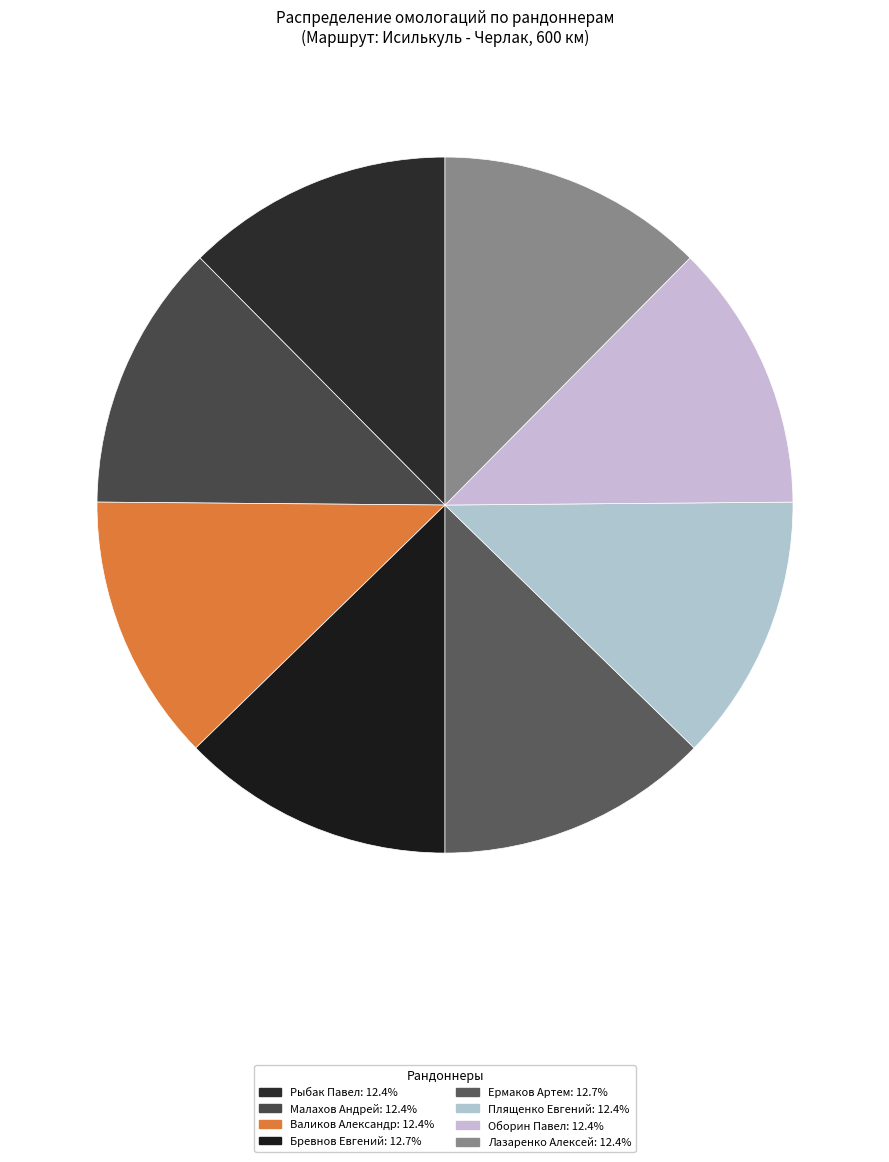

To the nearest percent, what is the average slice percentage?

12%